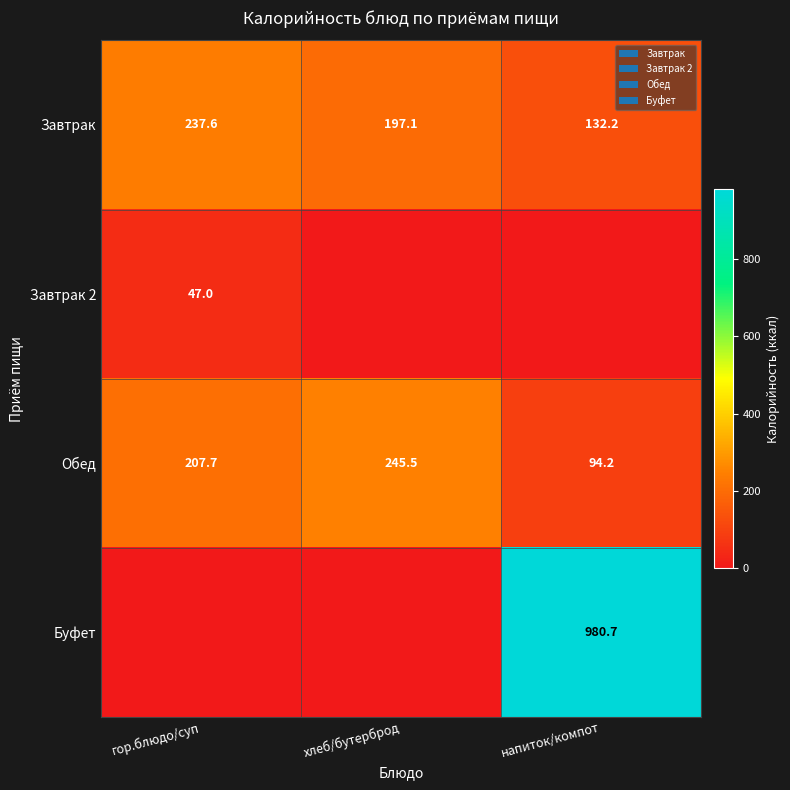

Is the value of Завтрак at хлеб/бутерброд greater than the value of Завтрак 2 at гор.блюдо/суп?

Yes